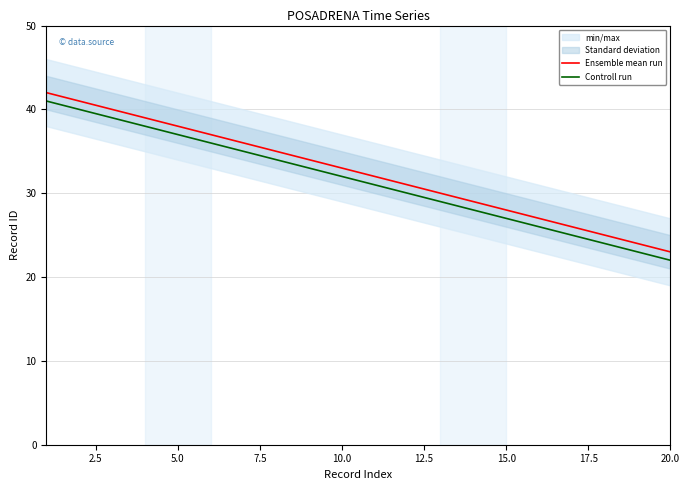

The Controll run series shows 38 at 15.0. True or false?

False